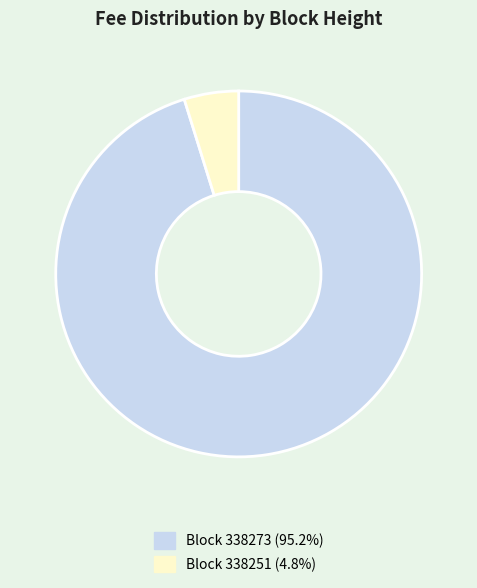

Is there any slice that represents more than half of the pie?

Yes